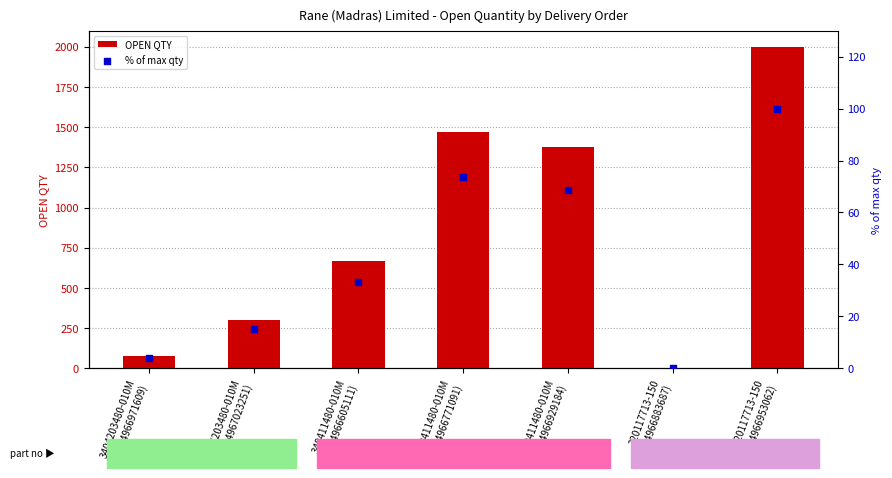

Which series has the widest spread of Y values?

OPEN QTY